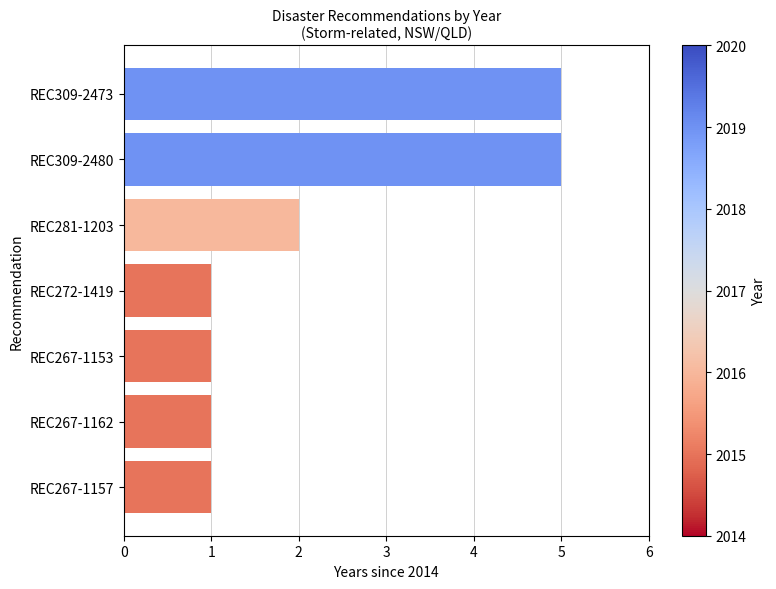

Does the chart contain any negative values?

No